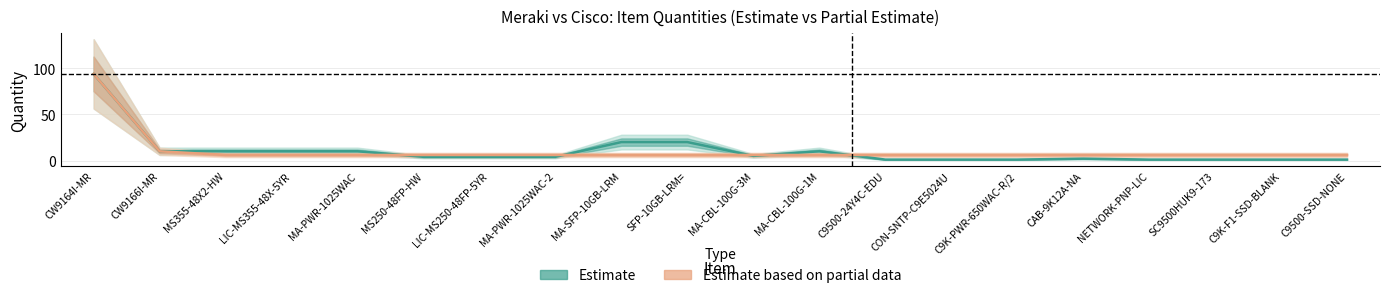

What is the value of the Estimate point at the 11th from the left?

5